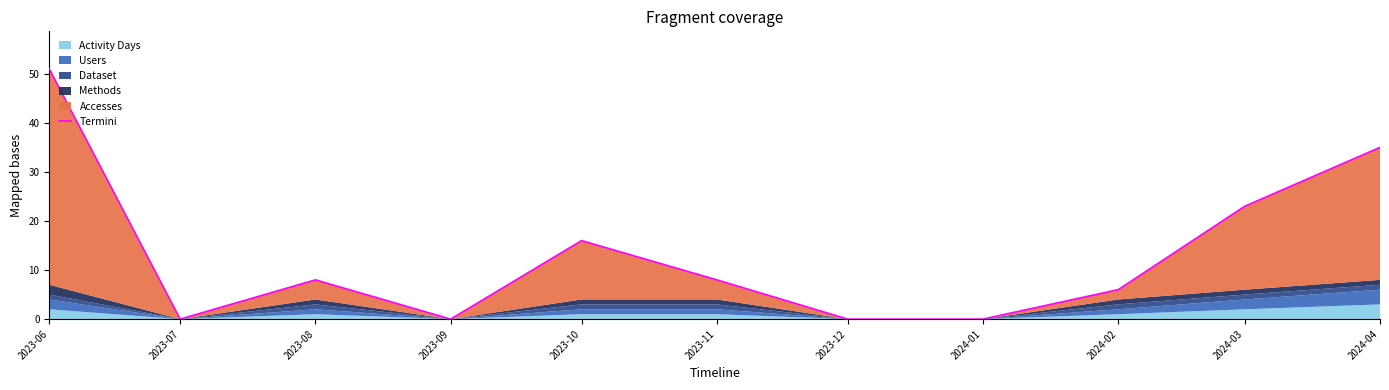

Count the number of values greater than 8.

4